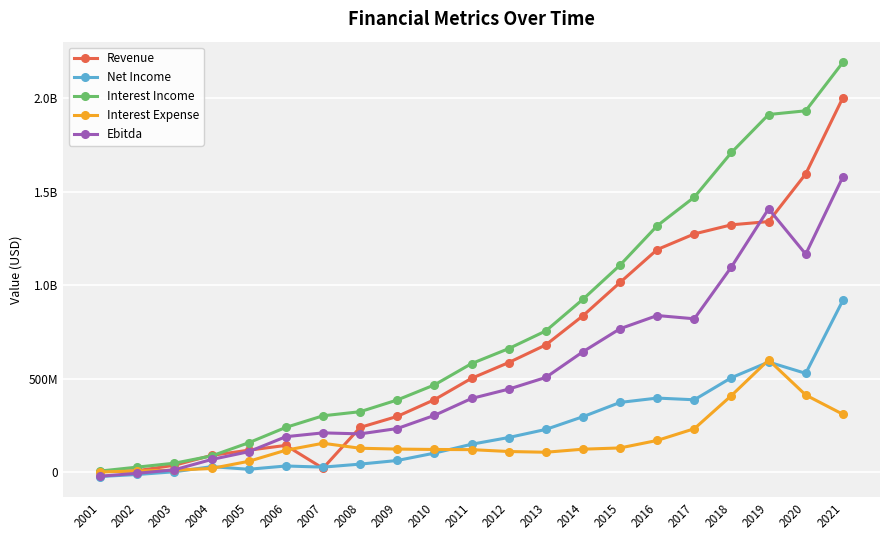

Reading right to left, extract all data points from this chart.

Revenue: 2001416000	1594340000	1339541000	1322265000	1273627000	1189992000	1014205000	836133000	680354000	586045000	501825000	387506000	298349000	239459000	21062000	143376000	117820000	89914000	37381000	8340000	2599000
Net Income: 918441000	528359000	588926000	505342000	387209000	396324000	373065000	296704000	228744000	185483000	149526000	102051000	62726000	43359000	27279000	33360000	15869000	29798000	2537000	-12117000	-22821000
Interest Income: 2190381000	1931646000	1911676000	1708920000	1470169000	1317151000	1106948000	924273000	755150000	660556000	580516000	466530000	386135000	323464000	301605000	239657000	157536000	87206000	48344000	27394000	6344000
Interest Expense: 309857000	412554000	600083000	409933000	232583000	169909000	129847000	123122000	106807000	110750000	120729000	121672000	123740000	128193000	154815000	117609000	58394000	20222000	10963000	6491000	1684000
Ebitda: 1578636000	1165430000	1407866000	1097403000	820040000	837442000	766968000	643805000	506561000	444056000	394065000	303693000	233562000	204979000	210380000	189912000	109713000	68067000	13088000	-5727000	-21137000